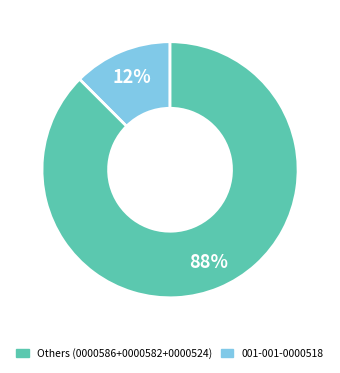

To the nearest percent, what is the average slice percentage?

50%